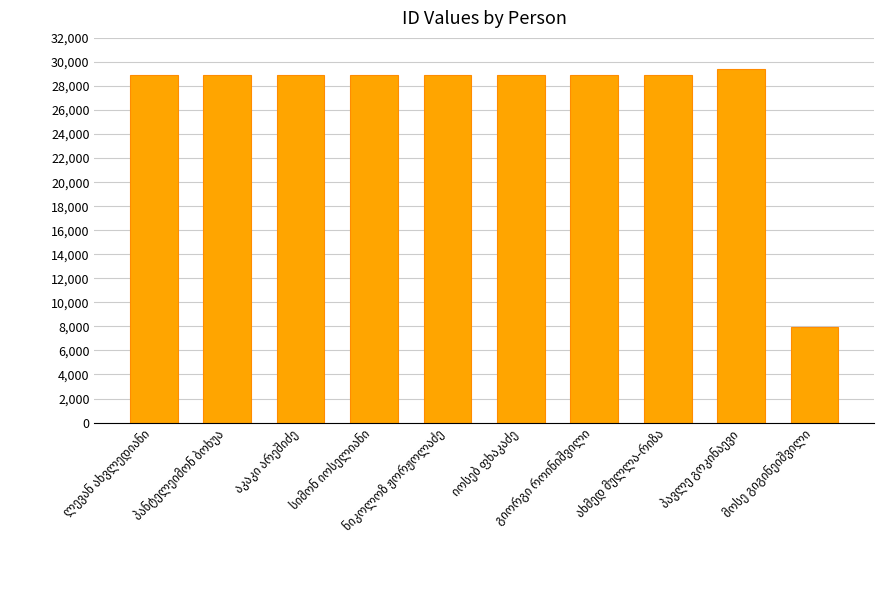

What is the sum of all values?

268490